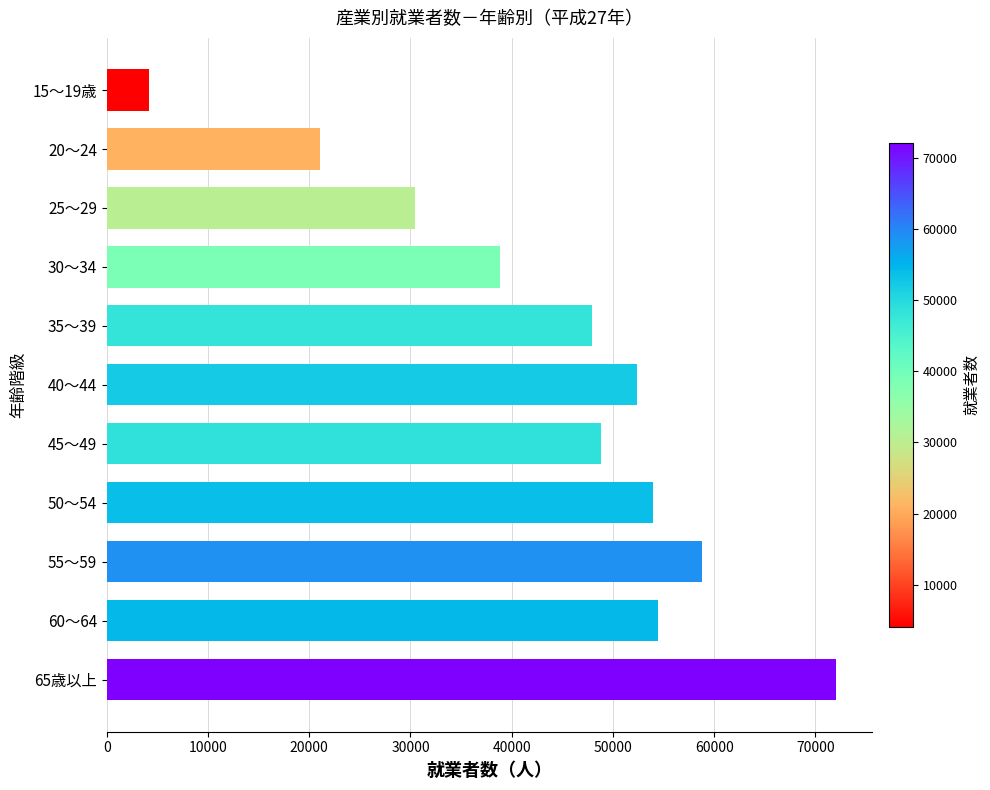

What is the label of the 9th bar from the bottom?

25～29